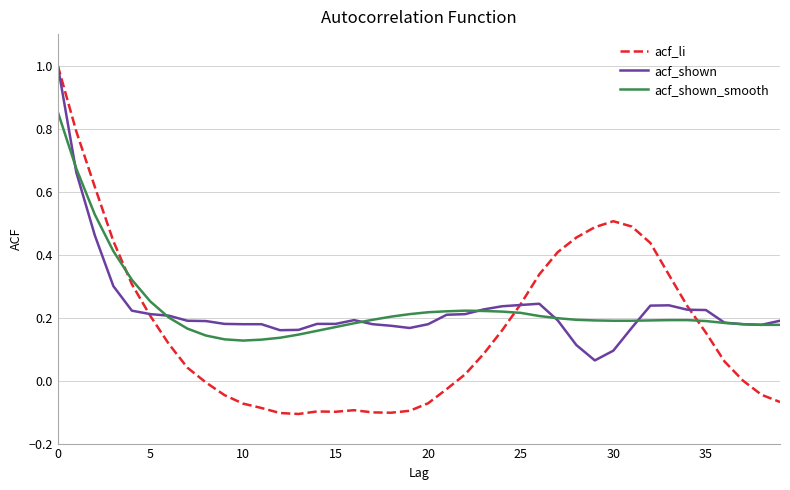

Which series has the widest spread of values?

acf_li